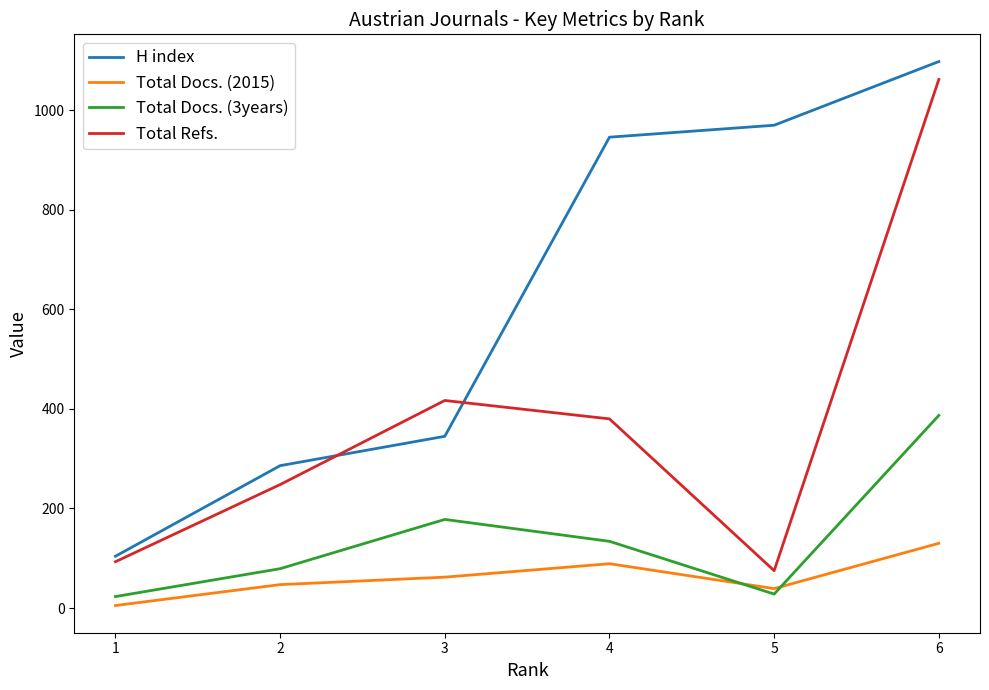

True or false: Total Refs. and Total Docs. (3years) cross at least once.

False